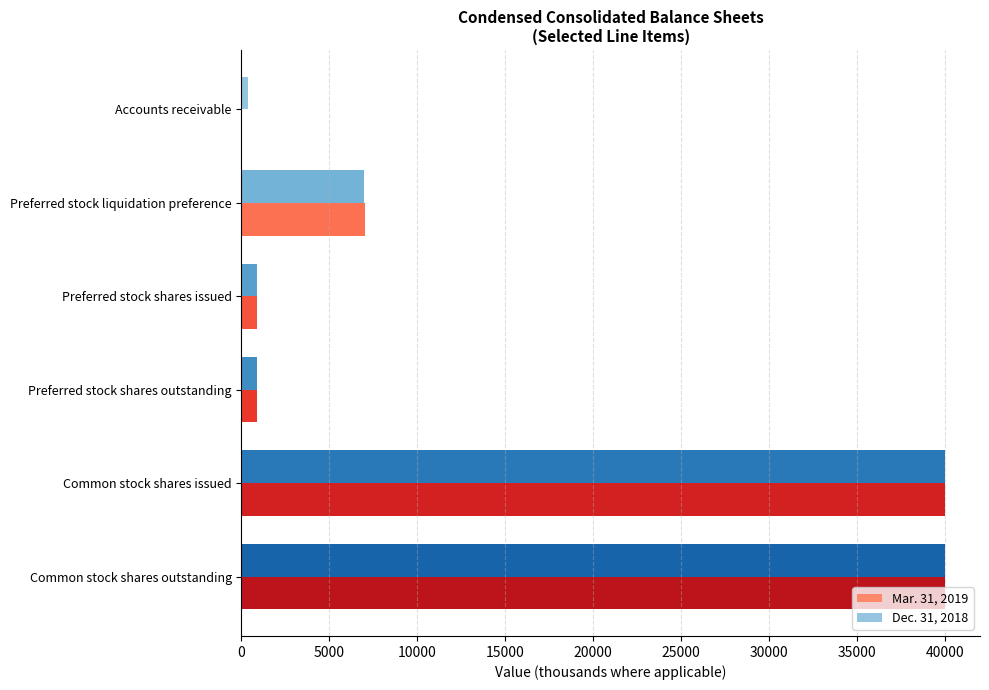

What is the maximum value shown in the chart?

39996